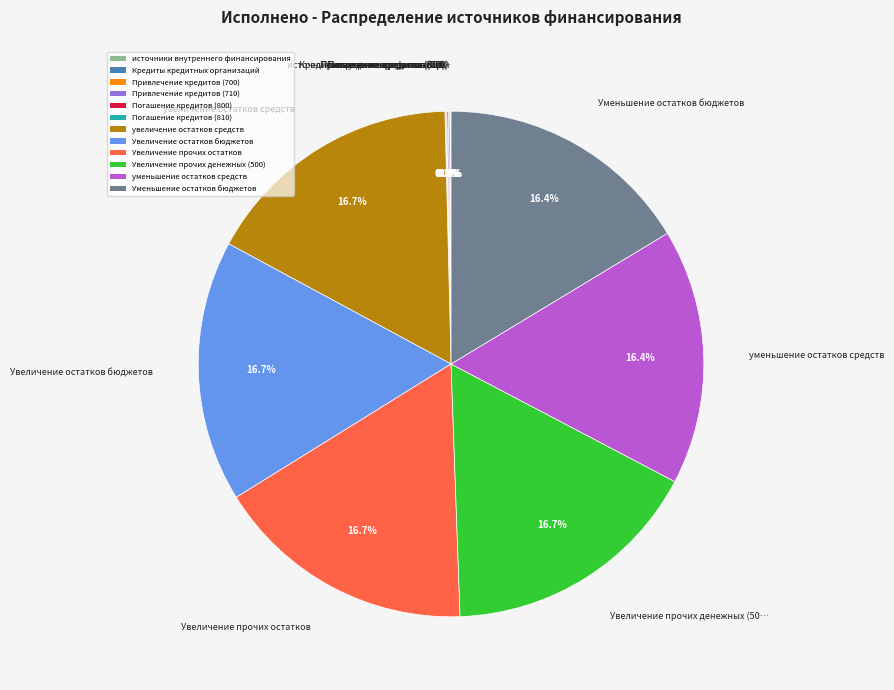

What portion of the pie excludes Увеличение остатков бюджетов?

83.3%